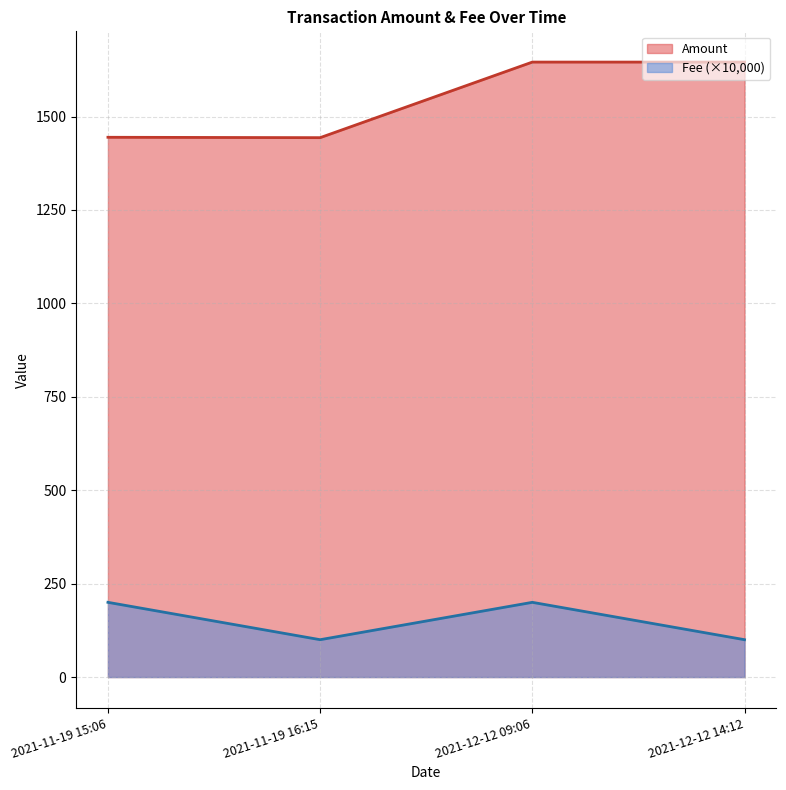

At which label does Amount first exceed 1645?

2021-12-12 09:06